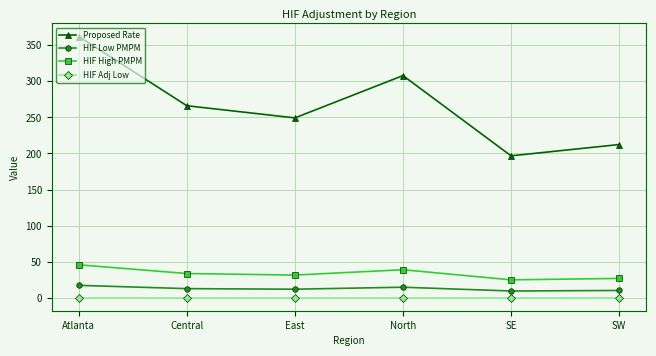

What is the label of the 4th point from the left?

North